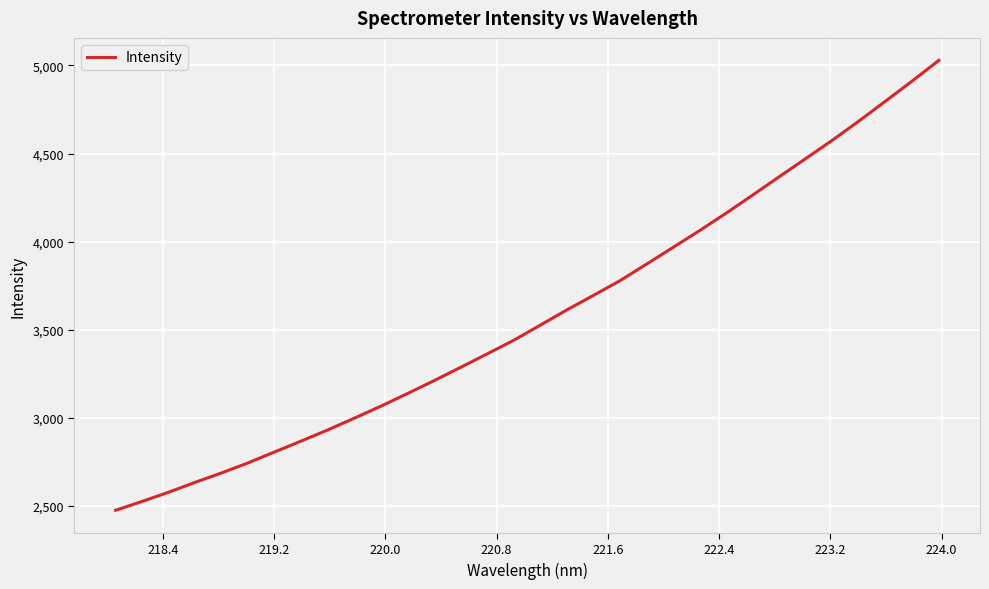

What is the difference between the maximum and minimum values?

2554.4